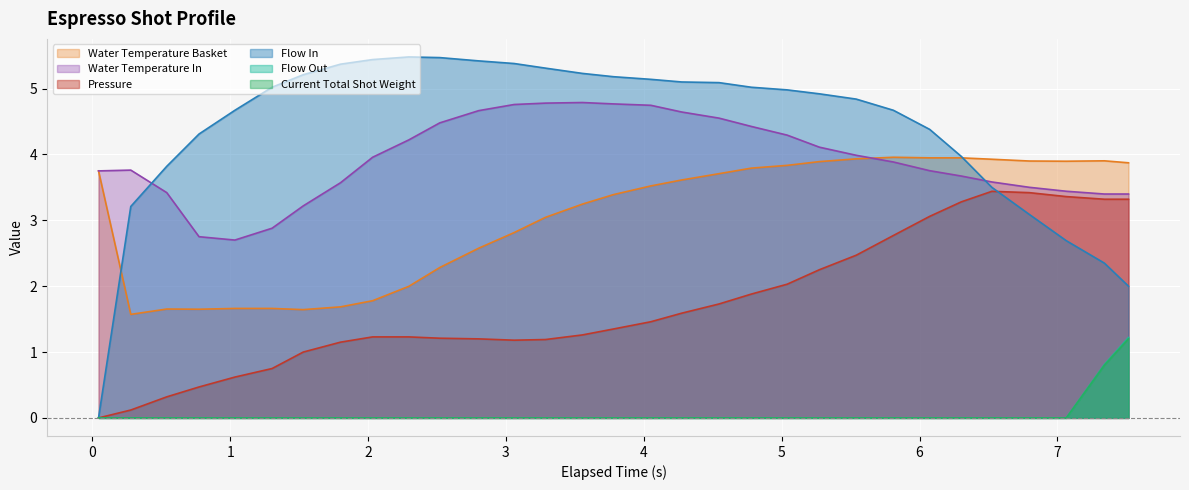

True or false: water_temperature_basket and pressure intersect in this chart.

False